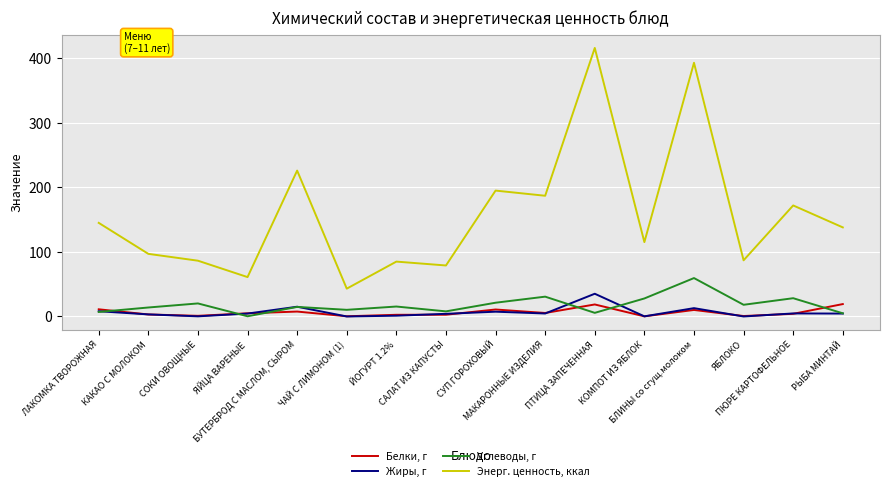

What is the difference between the maximum and minimum values in the Белки, г series?

19.0